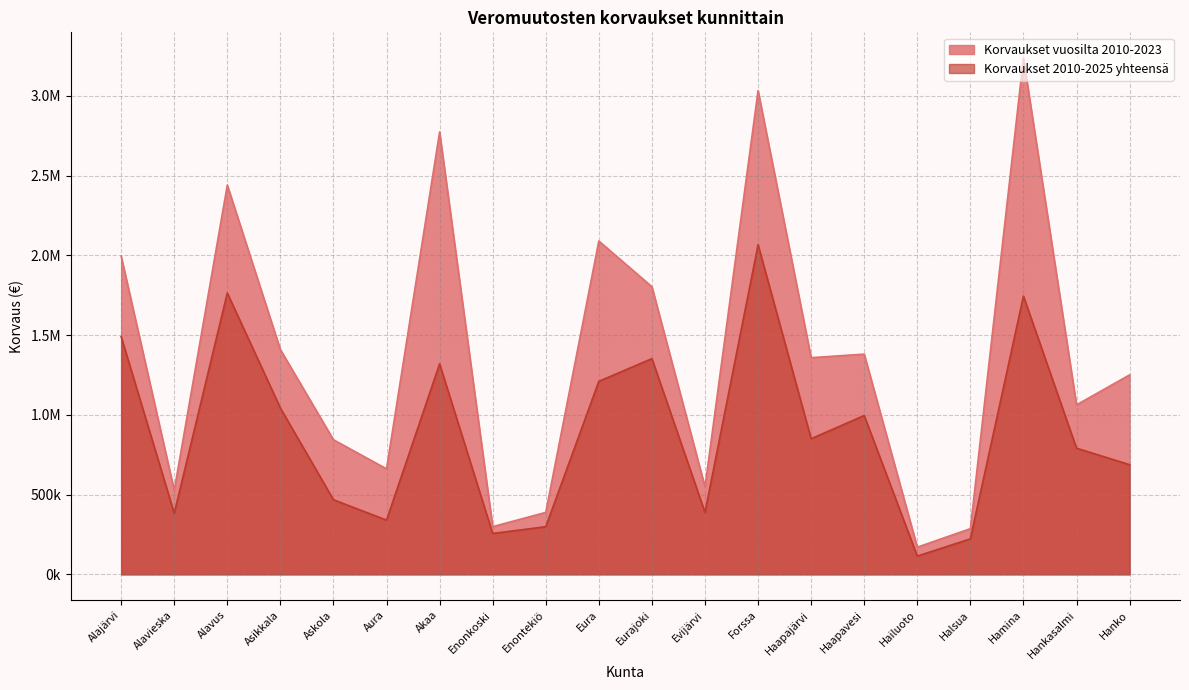

Reading left to right, transcribe all the data shown in this chart.

Korvaukset vuosilta 2010-2023: Alajärvi=1995400.0	Alavieska=527121.9	Alavus=2441205.5	Asikkala=1409657.9	Askola=844062.0	Aura=661630.4	Akaa=2774244.1	Enonkoski=299258.8	Enontekiö=388613.9	Eura=2090451.8	Eurajoki=1803744.1	Evijärvi=548990.4	Forssa=3033193.7	Haapajärvi=1358836.9	Haapavesi=1381039.5	Hailuoto=170460.7	Halsua=286522.4	Hamina=3237145.4	Hankasalmi=1062975.3	Hanko=1250756.3
Korvaukset 2010-2025 yhteensä: Alajärvi=1490774.5	Alavieska=383018.1	Alavus=1764575.5	Asikkala=1043049.1	Askola=467898.9	Aura=340114.8	Akaa=1320283.9	Enonkoski=256314.1	Enontekiö=298882.2	Eura=1210539.9	Eurajoki=1352849.2	Evijärvi=388817.8	Forssa=2066955.1	Haapajärvi=850701.1	Haapavesi=995901.8	Hailuoto=114668.5	Halsua=222518.1	Hamina=1744980.6	Hankasalmi=791235.5	Hanko=687735.7